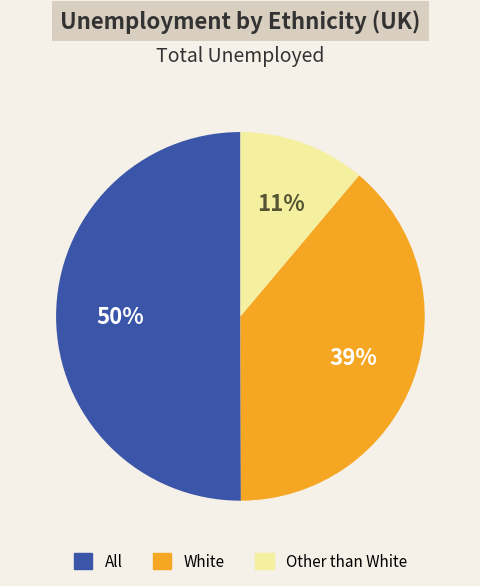

Is White the majority of the pie?

No